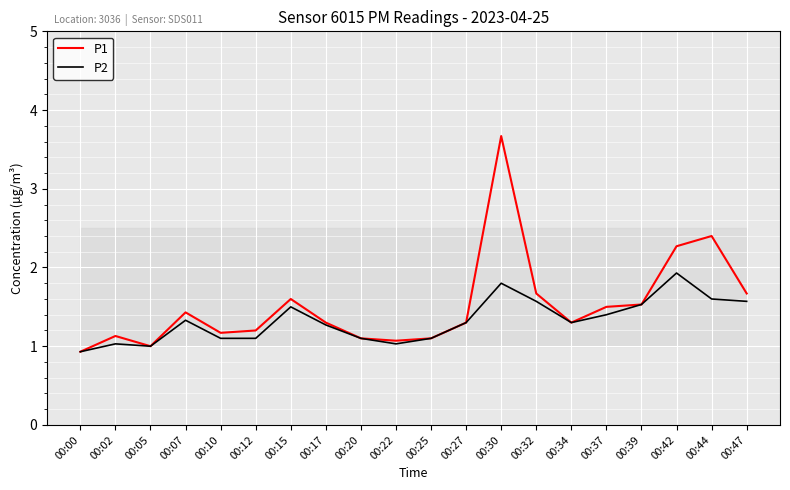

List the series in order of their overall mean, highest first.

P1, P2